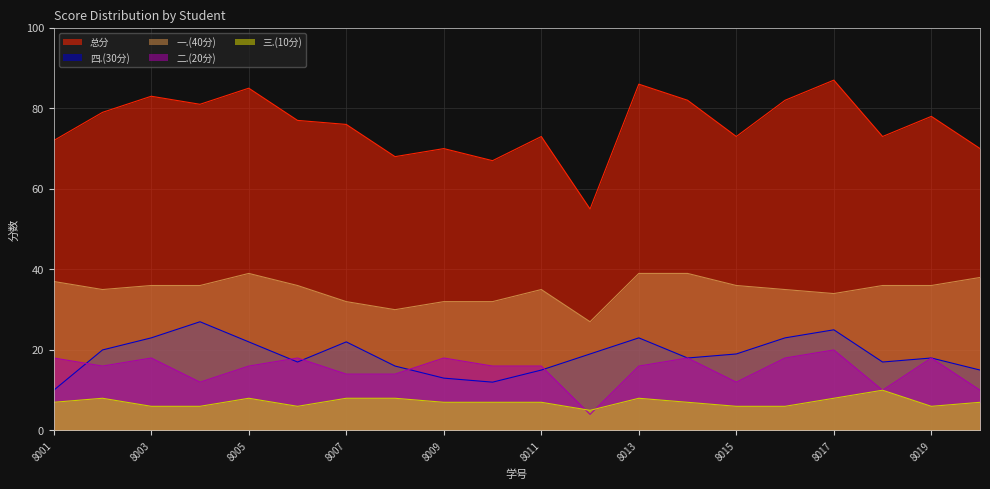

How many distinct data groups are displayed?

5